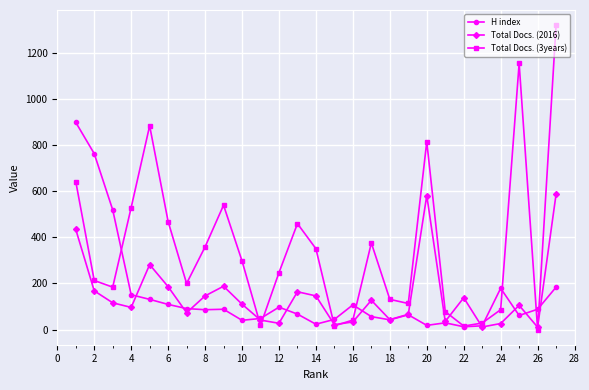

True or false: Total Docs. (2016) has more than 2 points higher than both neighbors.

True